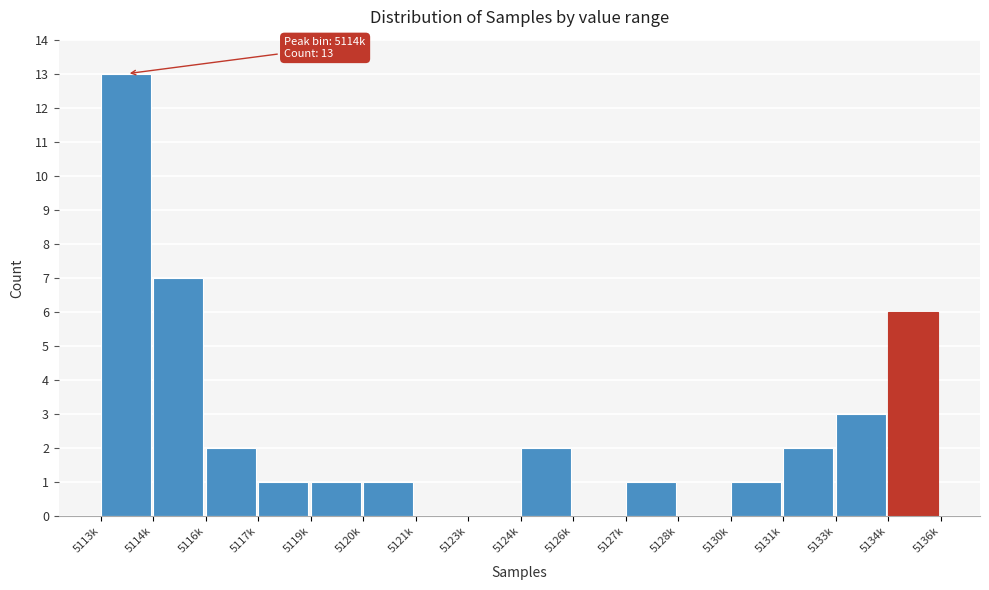

Reading right to left, transcribe all the data shown in this chart.

5134k=6	5133k=3	5131k=2	5130k=1	5128k=0	5127k=1	5126k=0	5124k=2	5123k=0	5121k=0	5120k=1	5119k=1	5117k=1	5116k=2	5114k=7	5113k=13